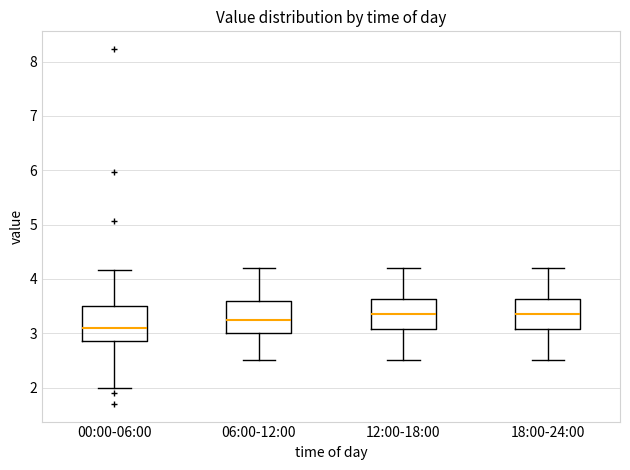

Which box has the lowest median line?

00:00-06:00